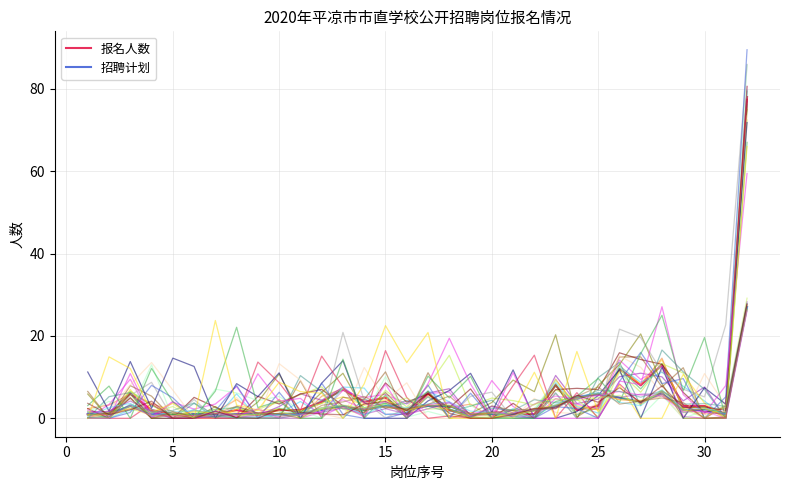

Is the value of 招聘计划 at 28 greater than the value of 报名人数 at 17?

No